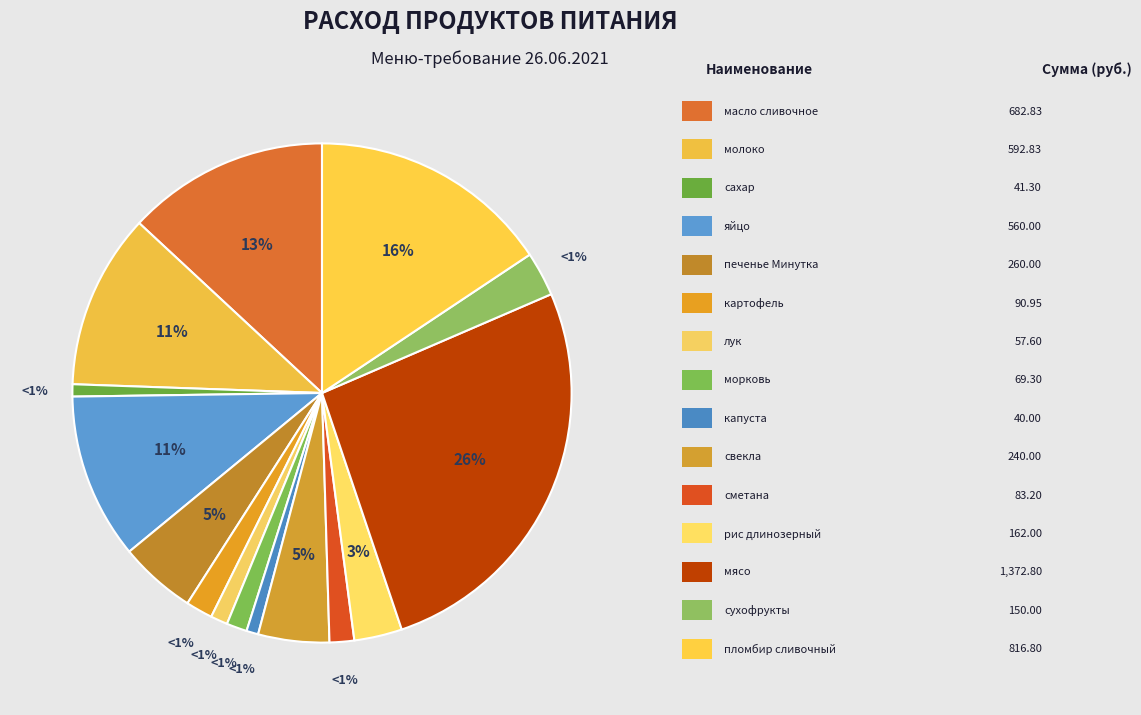

What is the largest slice in the pie chart?

мясо